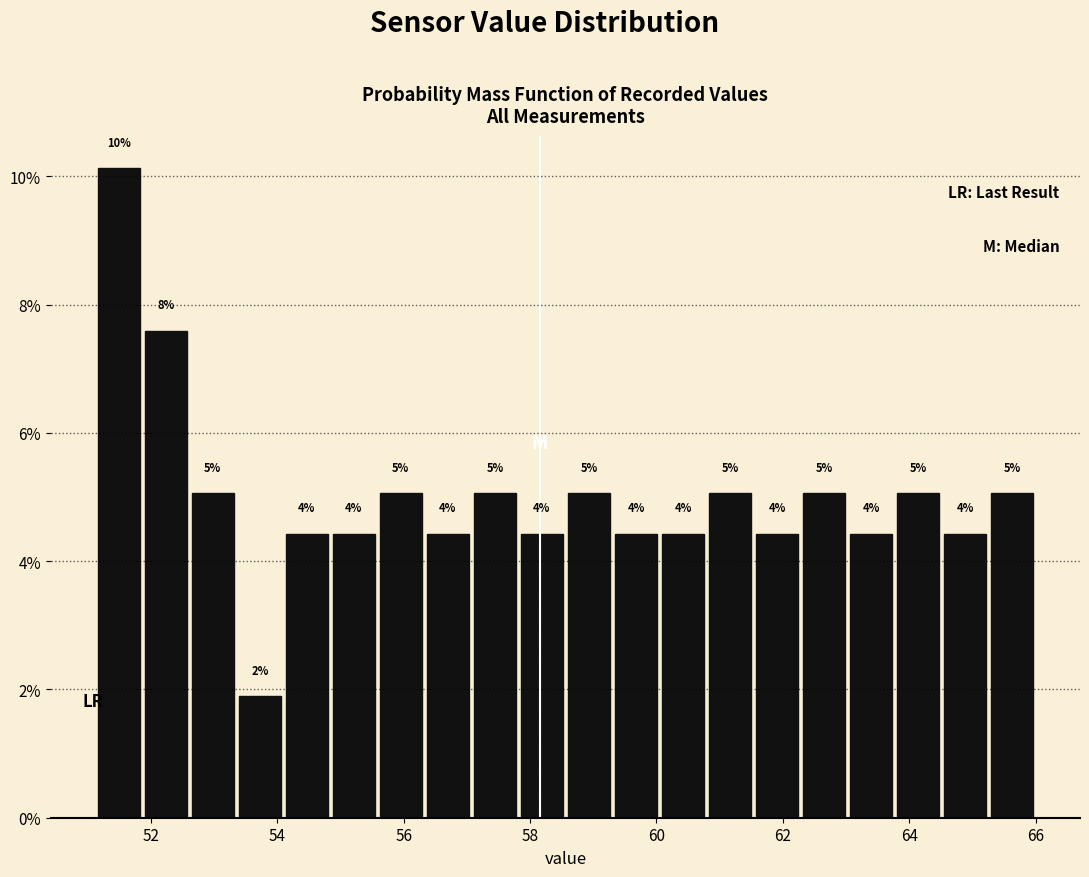

Around what value on the x-axis is the tallest bar? Give the approximate position of its centre, as read against the axis.

51.4